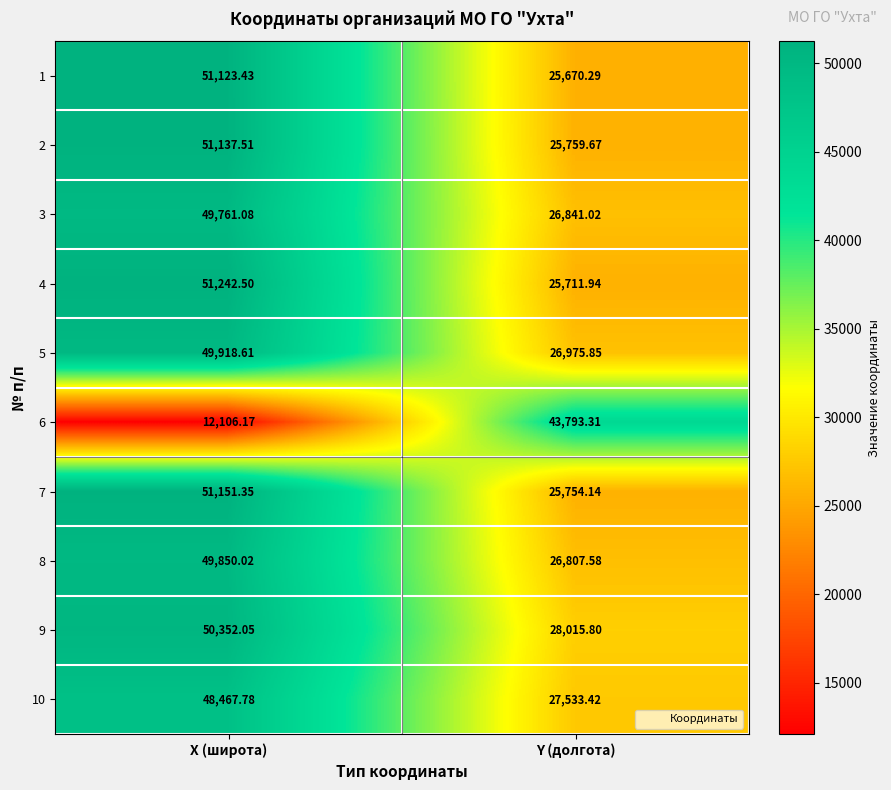

Is the value of 5 at Y (долгота) greater than the value of 6 at X (широта)?

Yes